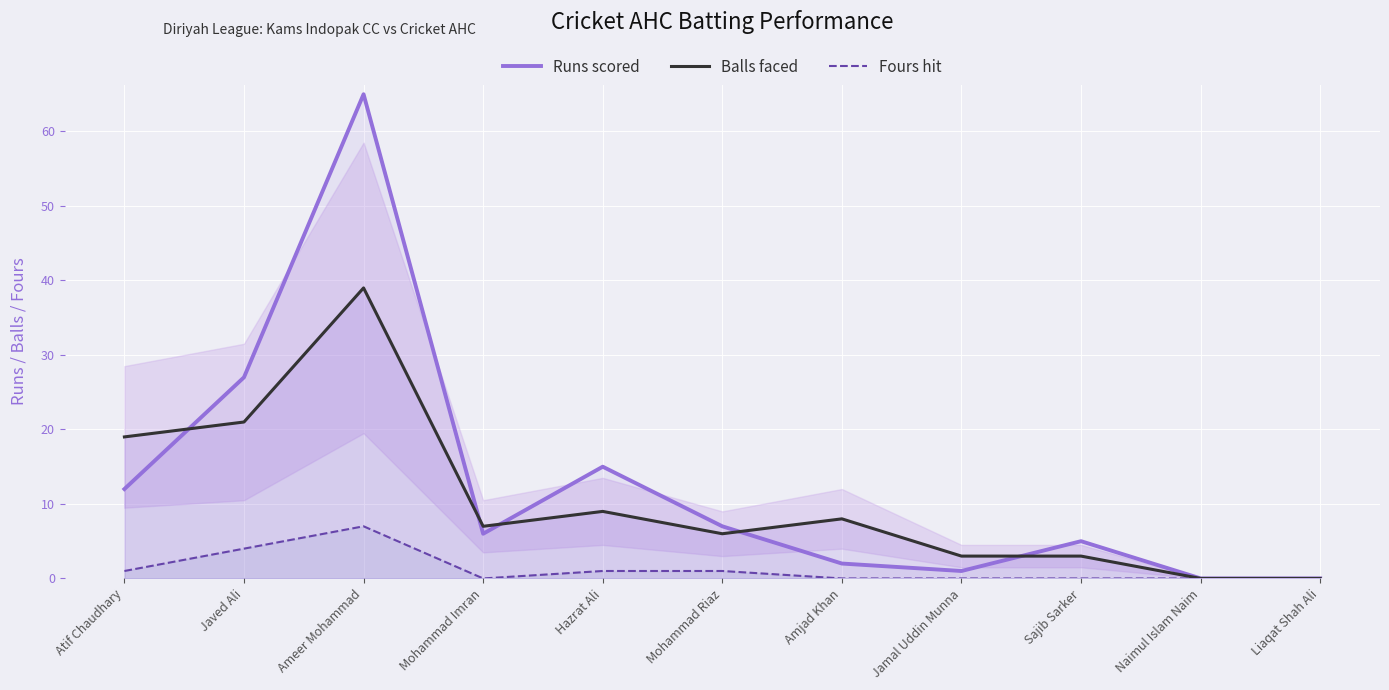

Which has a higher value, Mohammad Riaz or Ameer Mohammad?

Ameer Mohammad